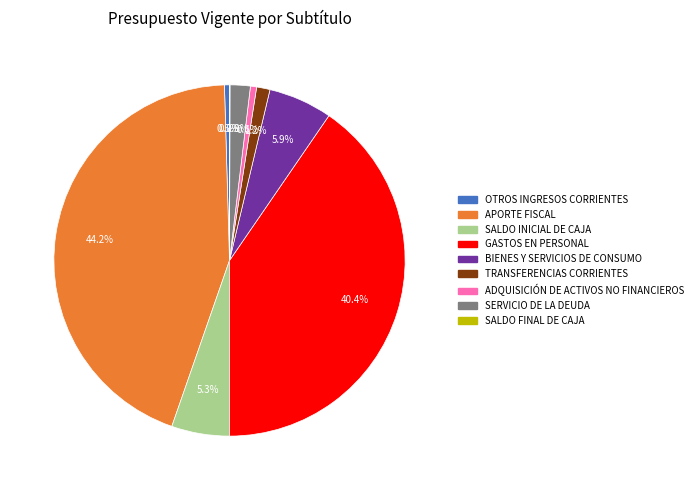

Does any single category account for the majority?

No